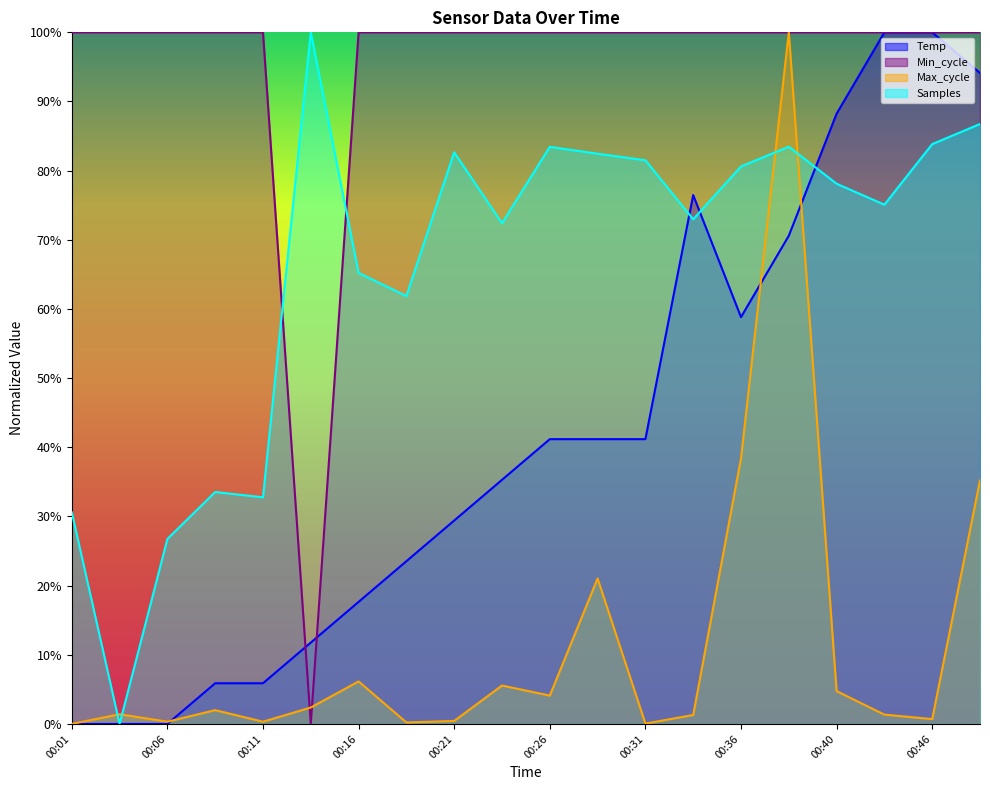

Reading right to left, extract all data points from this chart.

Temp: 00:48=0.9	00:46=1.0	00:43=1.0	00:40=0.9	00:38=0.7	00:36=0.6	00:33=0.8	00:31=0.4	00:28=0.4	00:26=0.4	00:23=0.4	00:21=0.3	00:18=0.2	00:16=0.2	00:13=0.1	00:11=0.1	00:08=0.1	00:06=0.0	00:03=0.0	00:01=0.0
Min_cycle: 00:48=1.0	00:46=1.0	00:43=1.0	00:40=1.0	00:38=1.0	00:36=1.0	00:33=1.0	00:31=1.0	00:28=1.0	00:26=1.0	00:23=1.0	00:21=1.0	00:18=1.0	00:16=1.0	00:13=0.0	00:11=1.0	00:08=1.0	00:06=1.0	00:03=1.0	00:01=1.0
Max_cycle: 00:48=0.4	00:46=0.0	00:43=0.0	00:40=0.0	00:38=1.0	00:36=0.4	00:33=0.0	00:31=0.0	00:28=0.2	00:26=0.0	00:23=0.1	00:21=0.0	00:18=0.0	00:16=0.1	00:13=0.0	00:11=0.0	00:08=0.0	00:06=0.0	00:03=0.0	00:01=0.0
Samples: 00:48=0.9	00:46=0.8	00:43=0.8	00:40=0.8	00:38=0.8	00:36=0.8	00:33=0.7	00:31=0.8	00:28=0.8	00:26=0.8	00:23=0.7	00:21=0.8	00:18=0.6	00:16=0.7	00:13=1.0	00:11=0.3	00:08=0.3	00:06=0.3	00:03=0.0	00:01=0.3